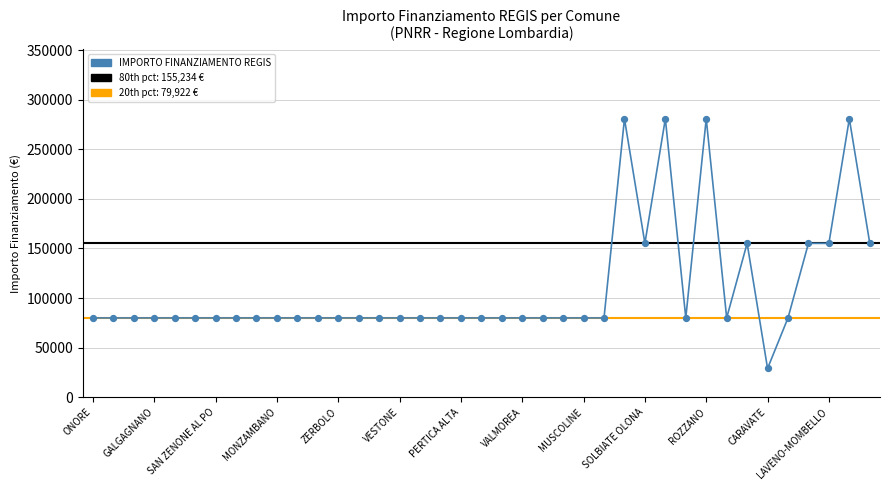

What is the greatest value displayed?

280932